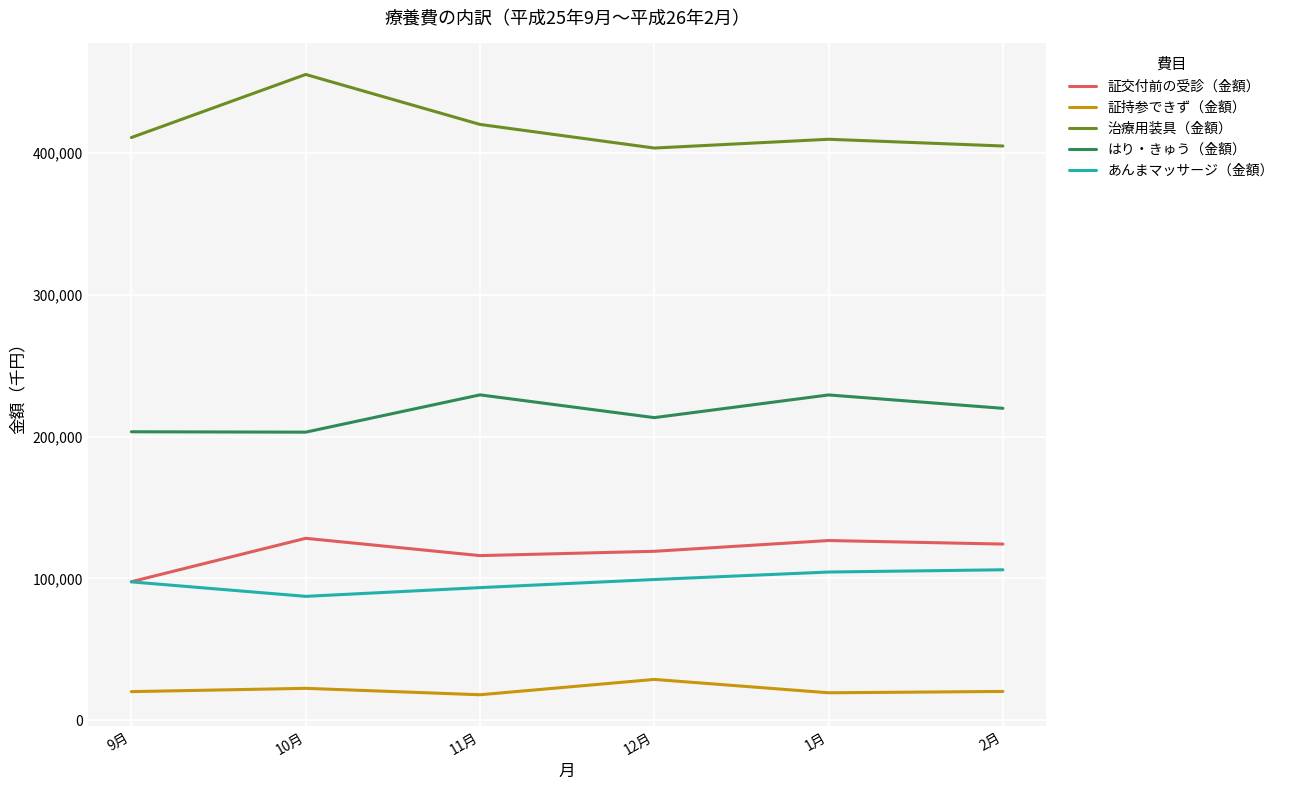

Where is the first local maximum for 証交付前の受診（金額）?

10月